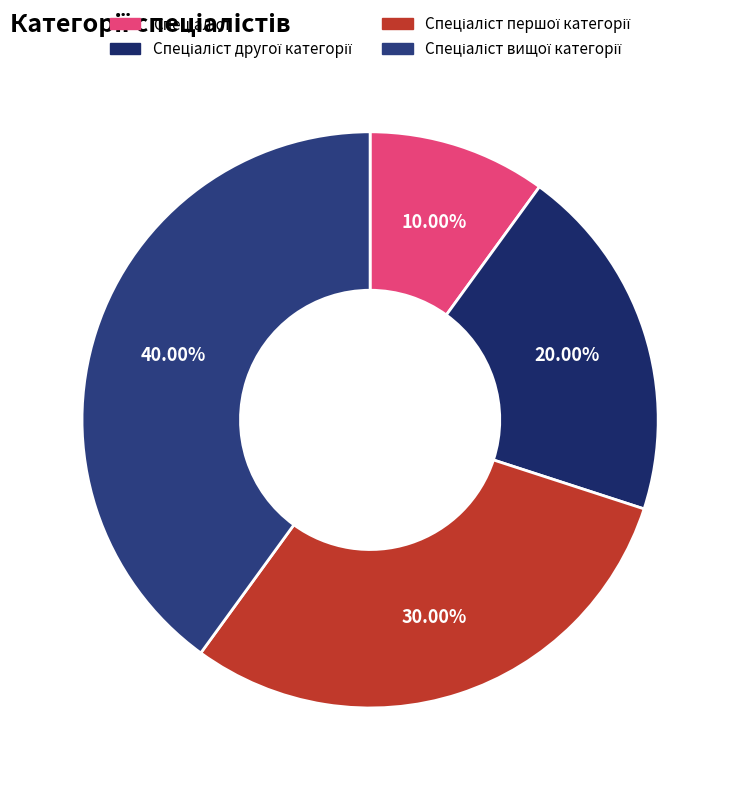

Rank the categories by value from highest to lowest.

Спеціаліст вищої категорії, Спеціаліст першої категорії, Спеціаліст другої категорії, Спеціаліст